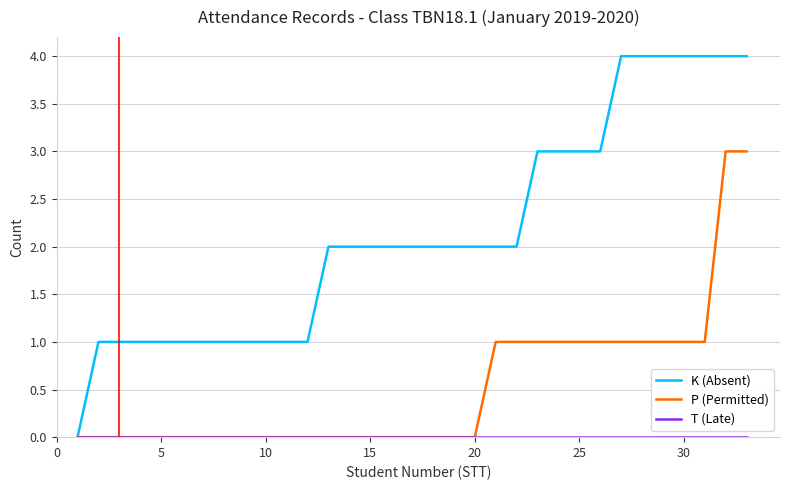

What is the greatest value displayed?

4